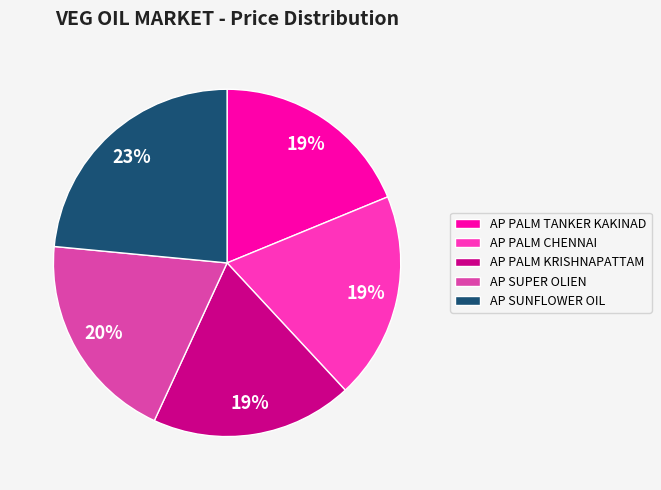

Combined, do AP PALM CHENNAI and AP PALM TANKER KAKINAD account for over 50%?

No